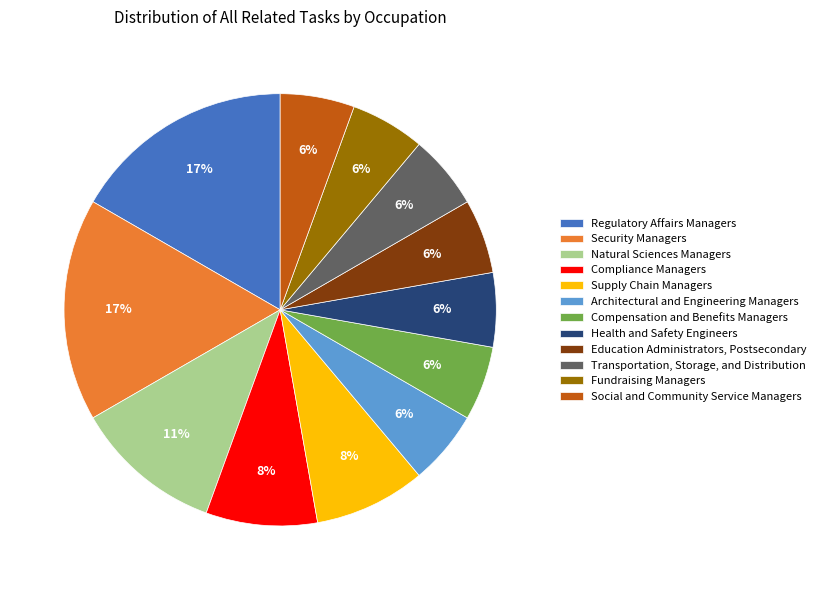

Count the number of slices in the pie.

12